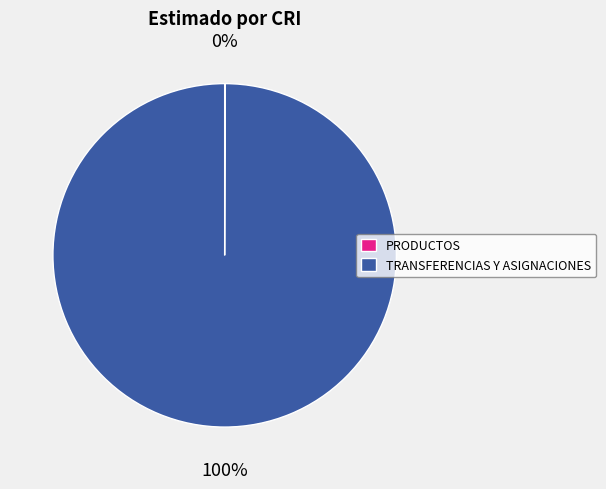

To the nearest percent, what is the difference between the largest and smallest slice percentages?

100%